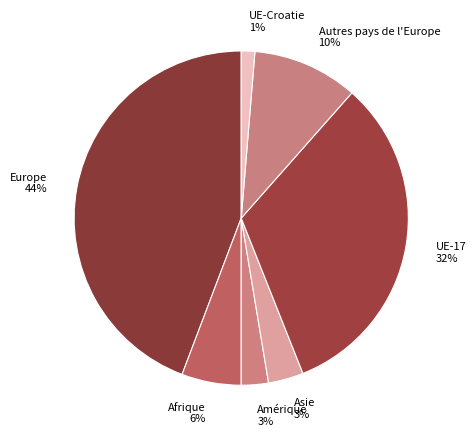

The Autres pays de l'Europe slice represents 10% of the pie. True or false?

True